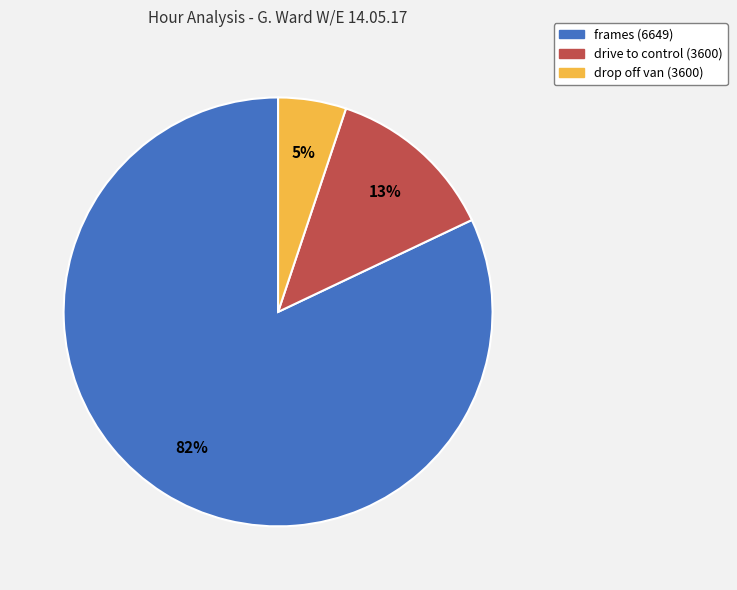

How many segments does this pie chart have?

3